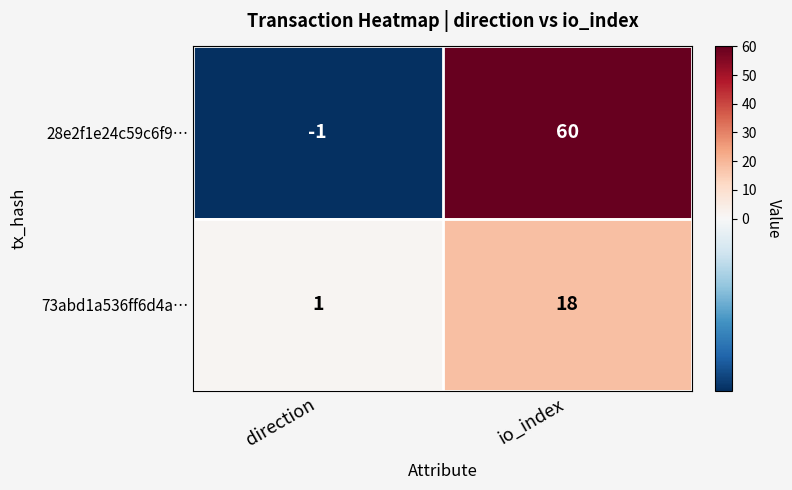

Rank the series by their maximum value, from highest to lowest.

28e2f1e24c59c6f9…, 73abd1a536ff6d4a…